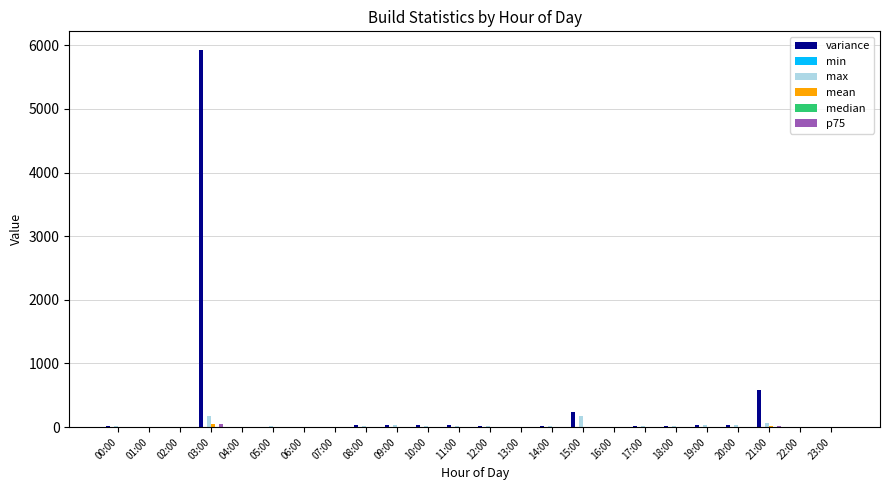

How many groups of bars are there?

24